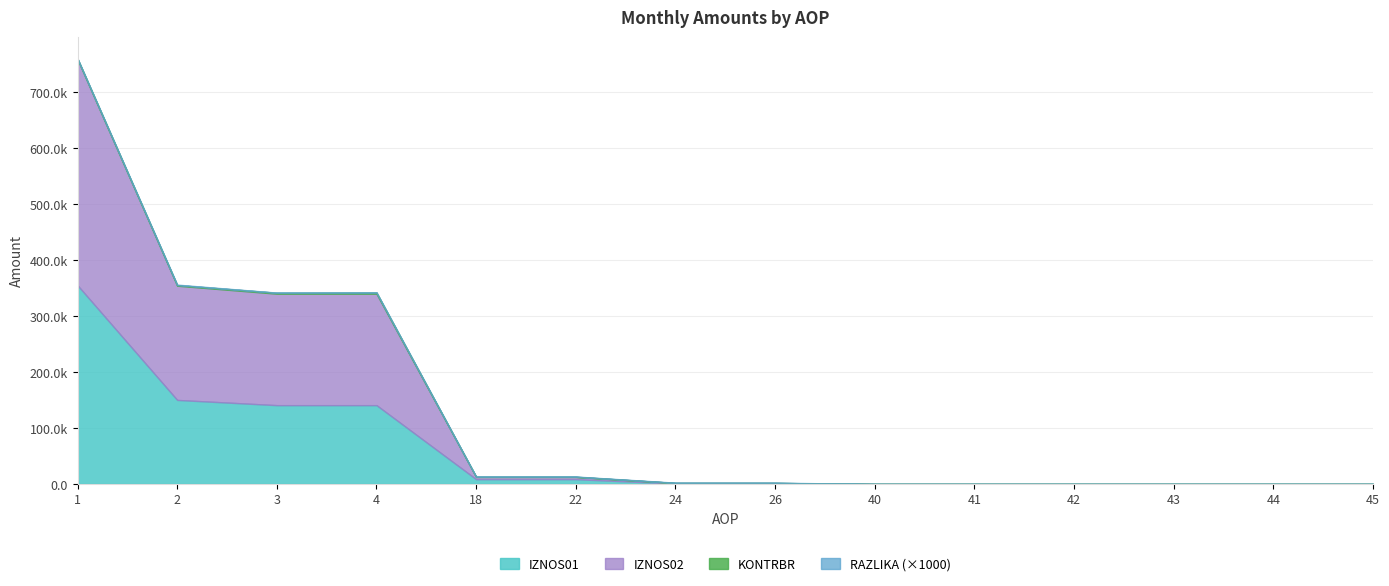

Which series has the largest total across all categories?

IZNOS02